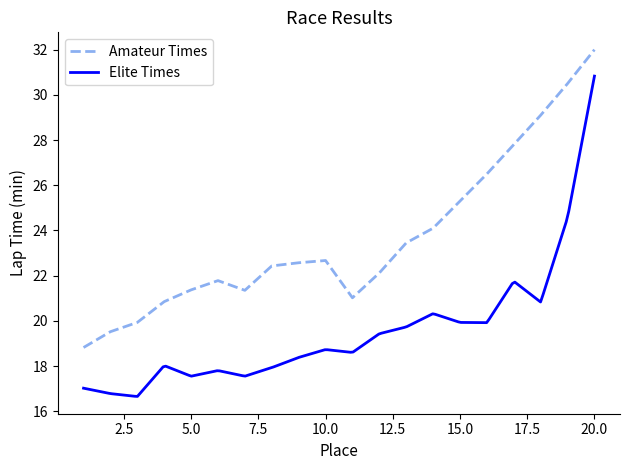

Rank the categories by value from lowest to highest.

1, 2, 3, 4, 11, 7, 5, 6, 12, 8, 9, 10, 13, 14, 15, 16, 17, 18, 19, 20